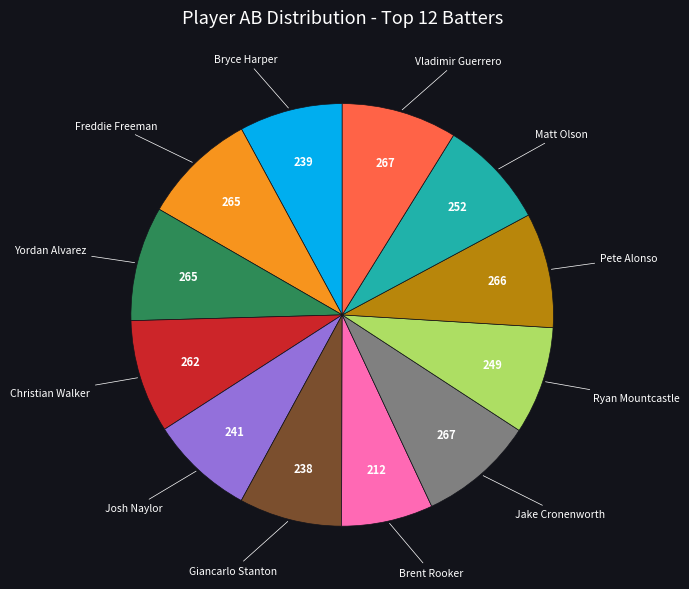

Is there any slice that represents more than half of the pie?

No